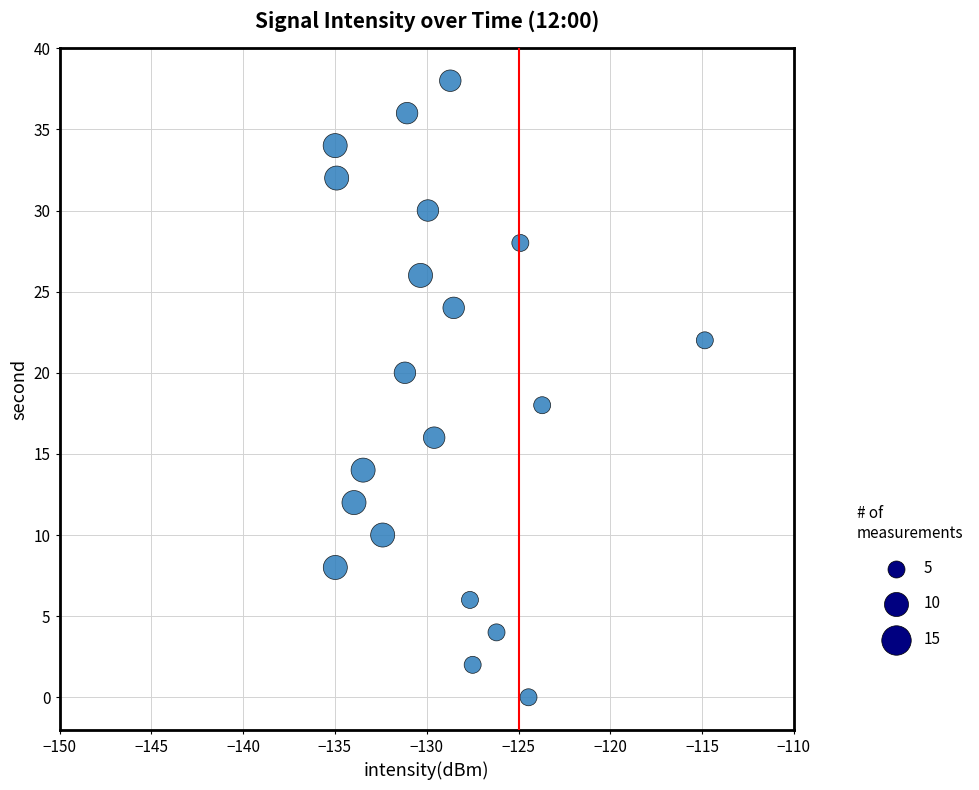

What is the range of Y values (max minus min)?

38